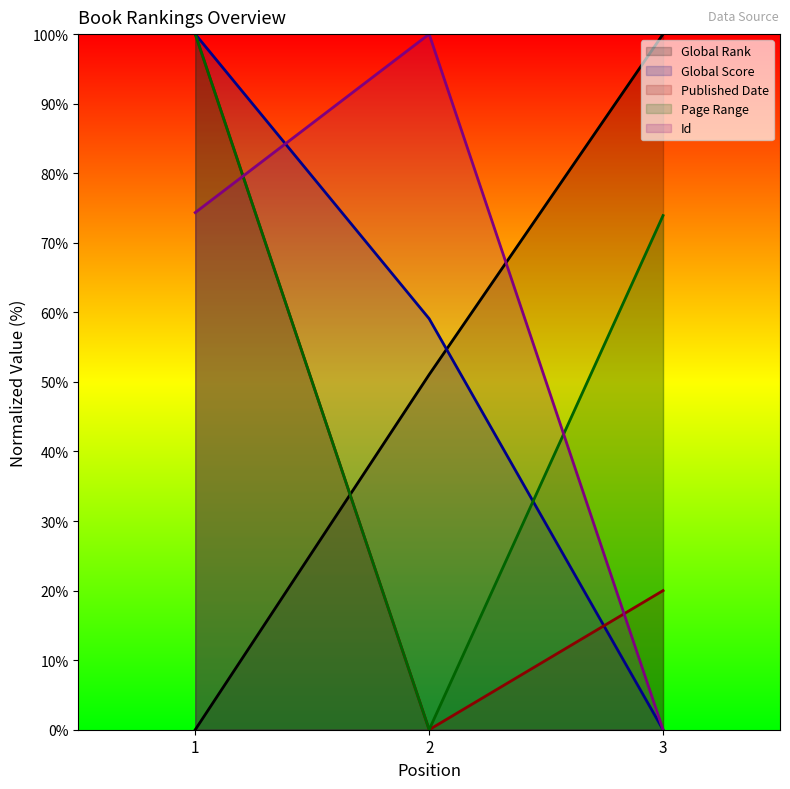

The Page Range series shows 25.2 at 1. True or false?

False